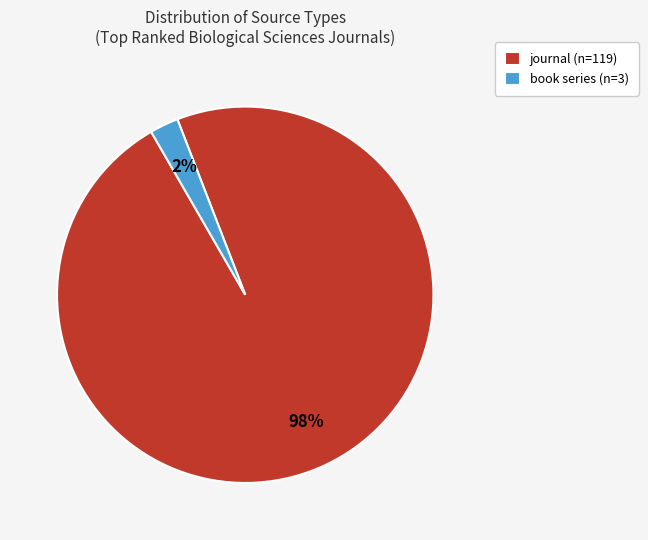

Do book series (n=3) and journal (n=119) together represent more than half of the pie?

Yes